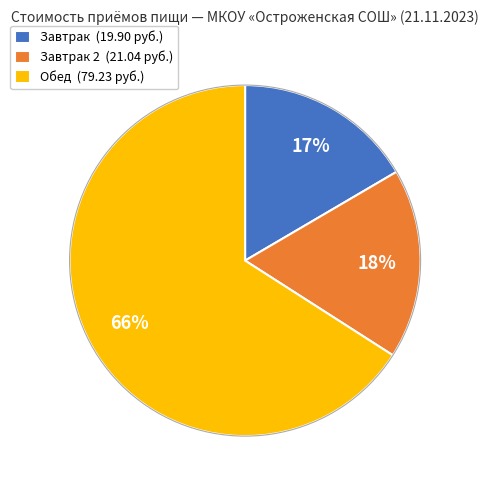

Is the sum of Обед (79.23 руб.) and Завтрак (19.90 руб.) greater than half?

Yes